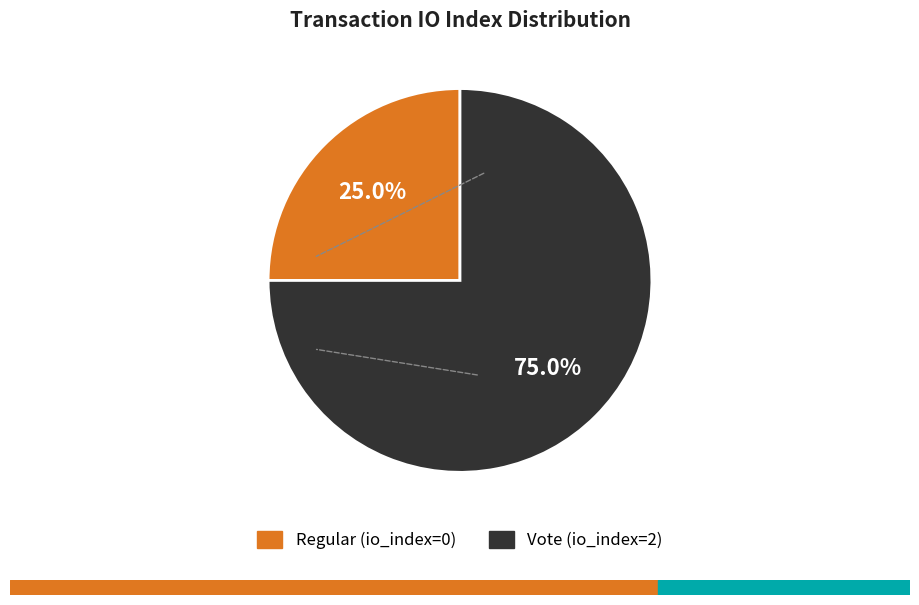

Which has a higher value, Vote or Regular?

Vote